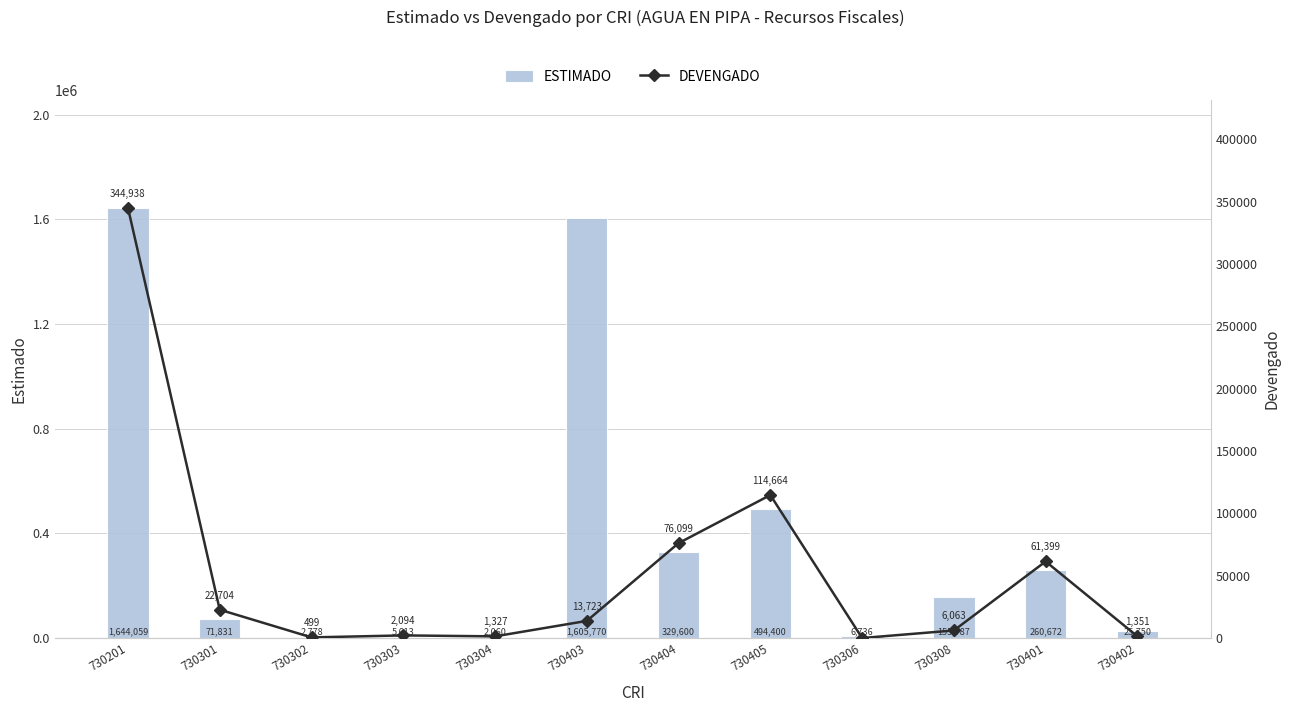

At 730301, list the series in order from largest to smallest.

ESTIMADO, DEVENGADO